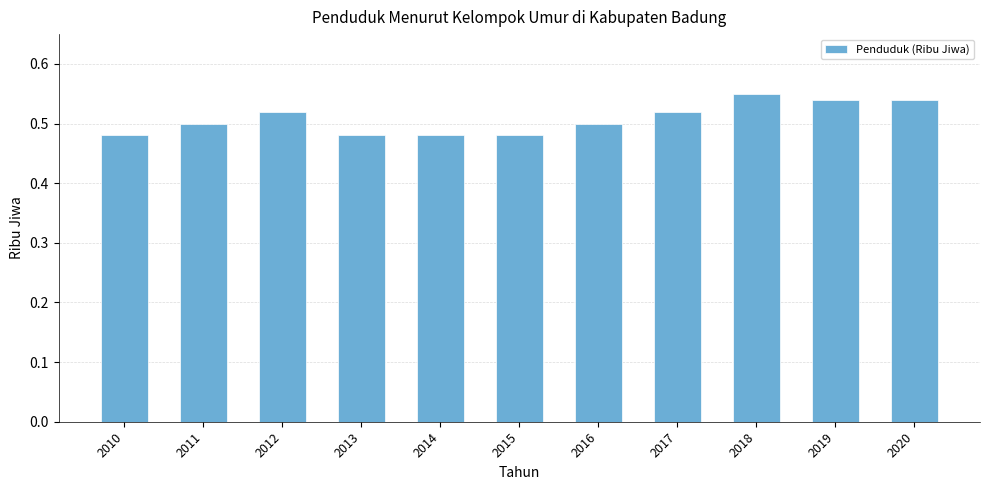

Is it true that the value at 2016 is 0.5?

True